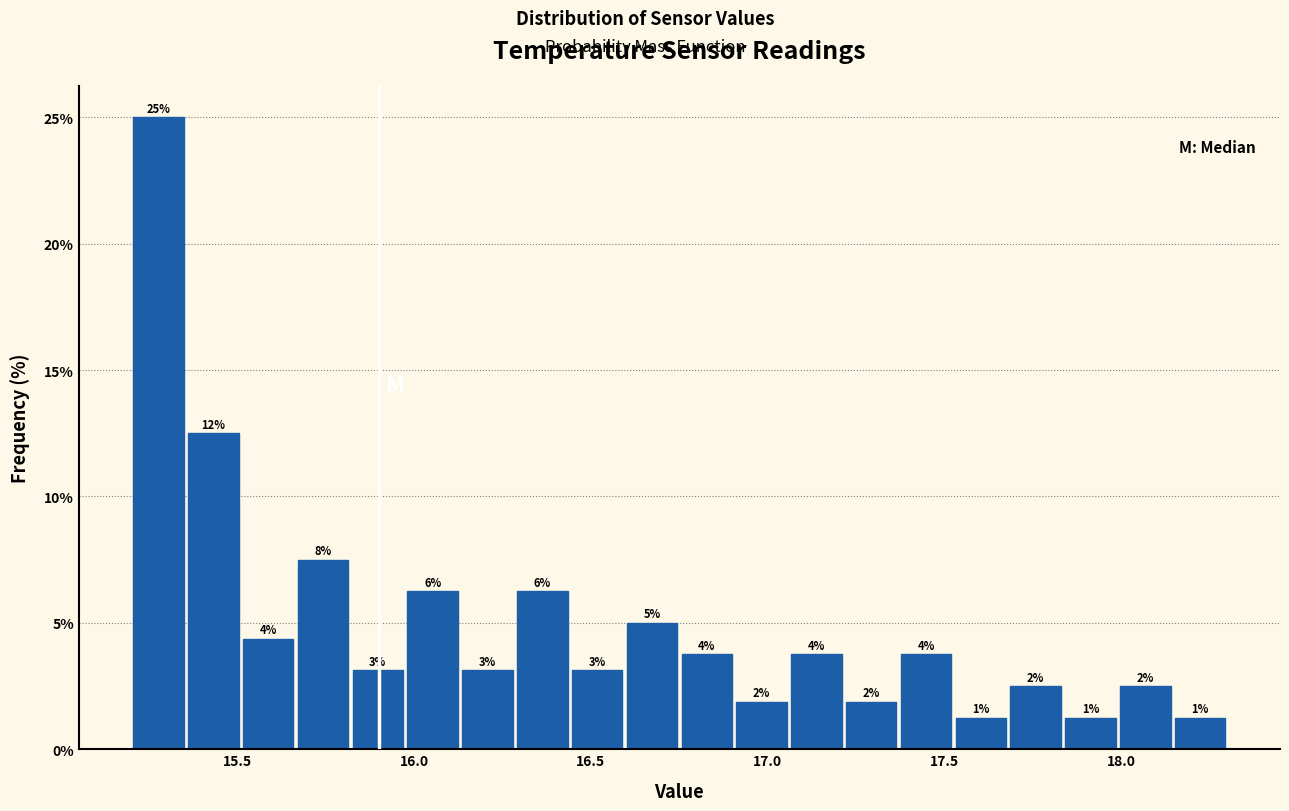

Read against the x-axis, roughly where is the centre of the tallest bar?

15.30